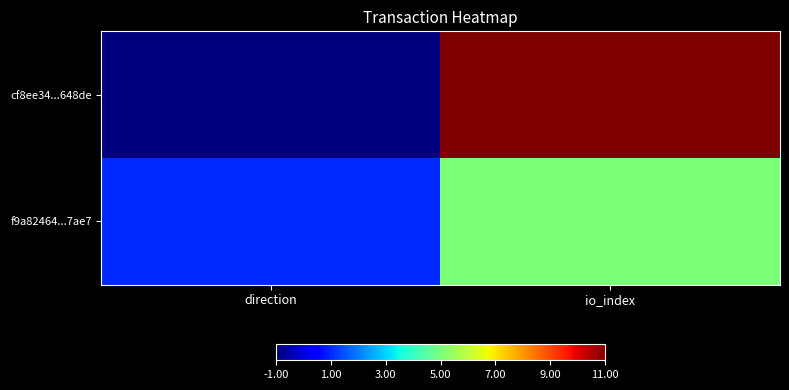

At how many categories does at least one series exceed 0?

2